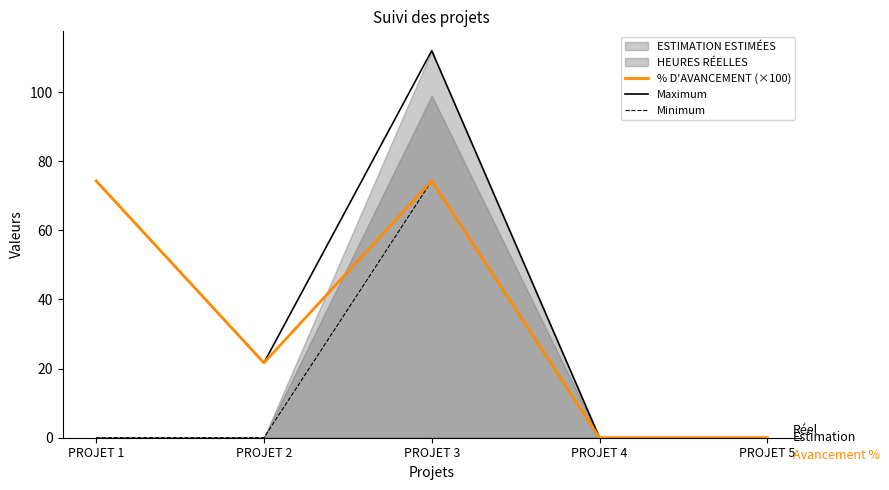

Where does the % D'AVANCEMENT (×100) series first go above 21?

PROJET 1